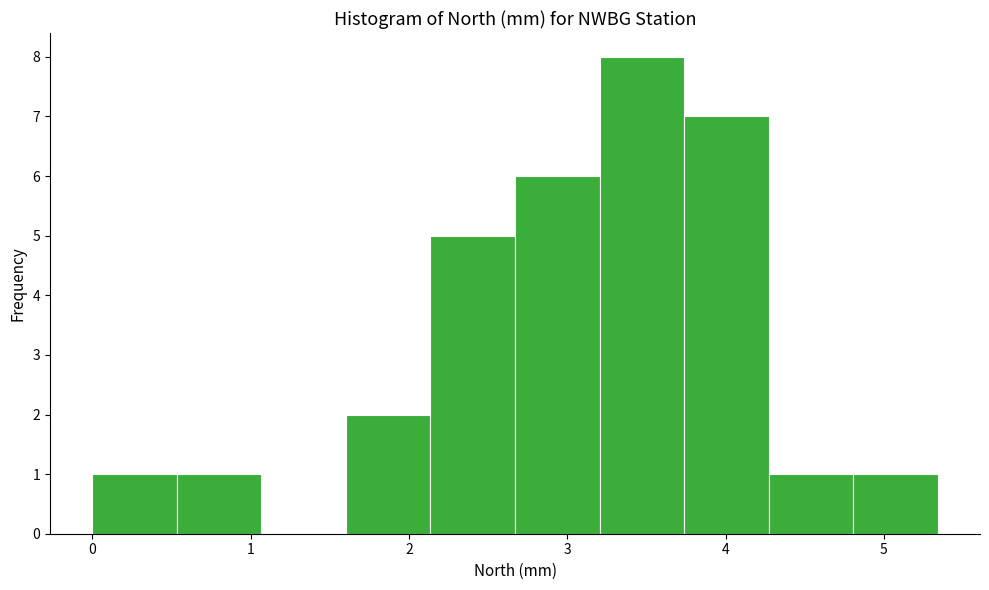

Reading left to right, list every bar in this chart as the range it spans on the x-axis followed by its height. Neither the bar edges nor the heights are printed on the chart, so give them approximately, as read against the axes.

0.0 to 0.5: 1
0.5 to 1.1: 1
1.1 to 1.6: 0
1.6 to 2.1: 2
2.1 to 2.7: 5
2.7 to 3.2: 6
3.2 to 3.7: 8
3.7 to 4.3: 7
4.3 to 4.8: 1
4.8 to 5.3: 1